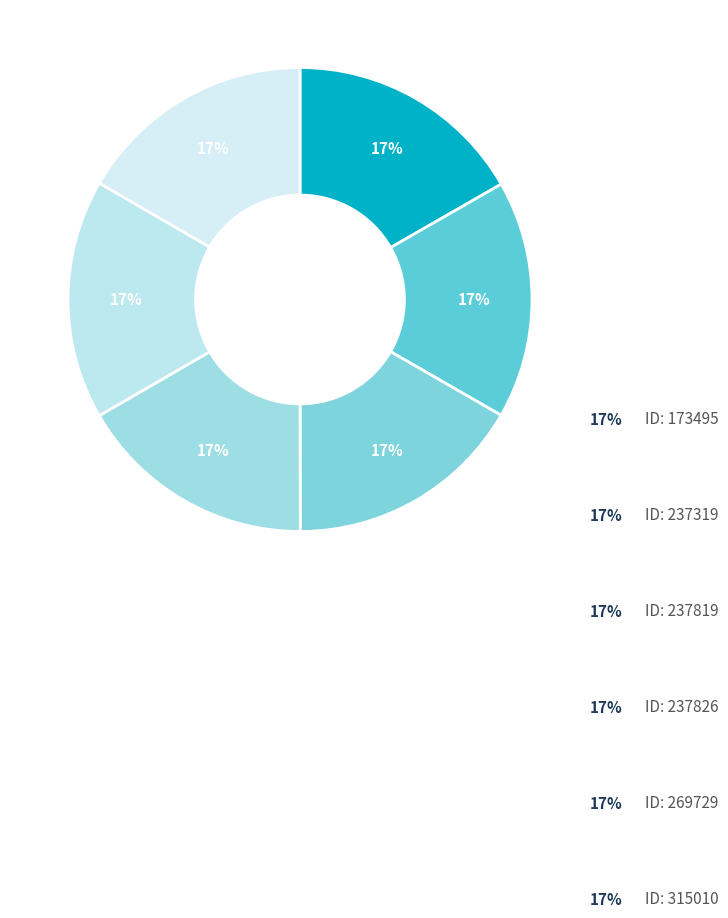

Count the number of slices in the pie.

6